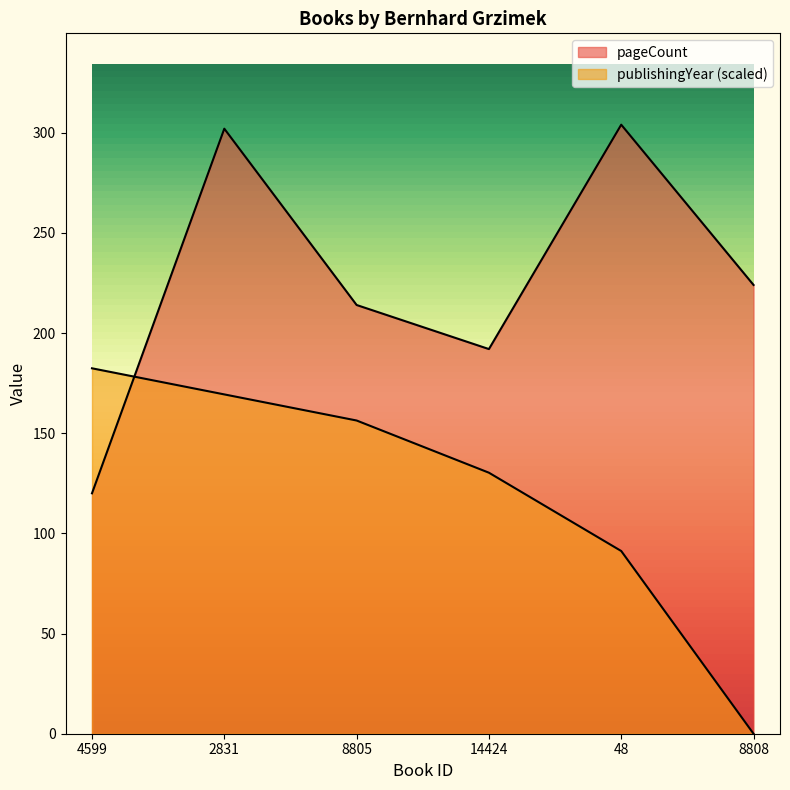

Is the value of publishingYear at 8805 greater than the value of pageCount at 2831?

No